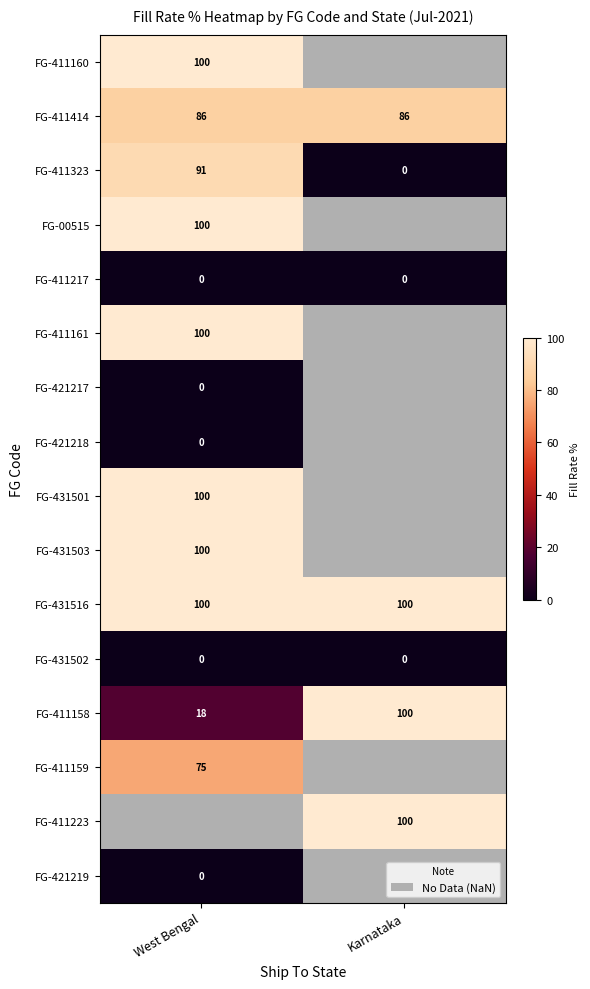

Which category has the highest value in the FG-411158 series?

Karnataka